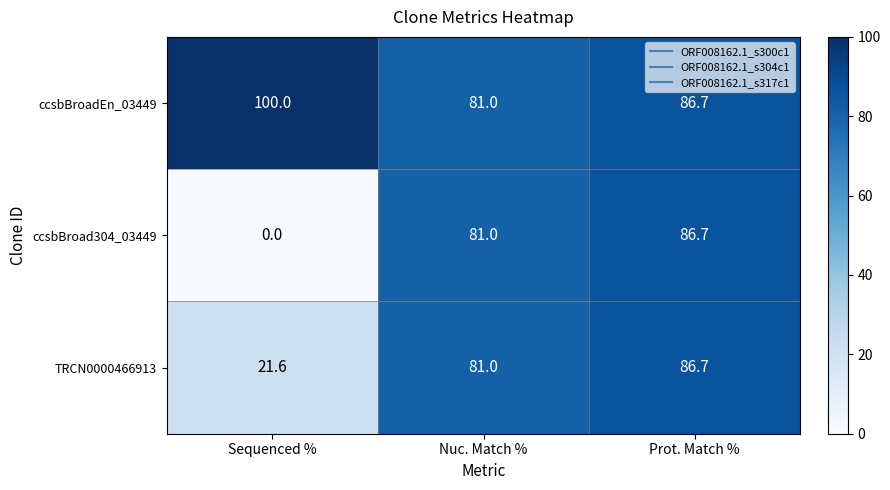

Which category has the lowest value across all series?

Sequenced %